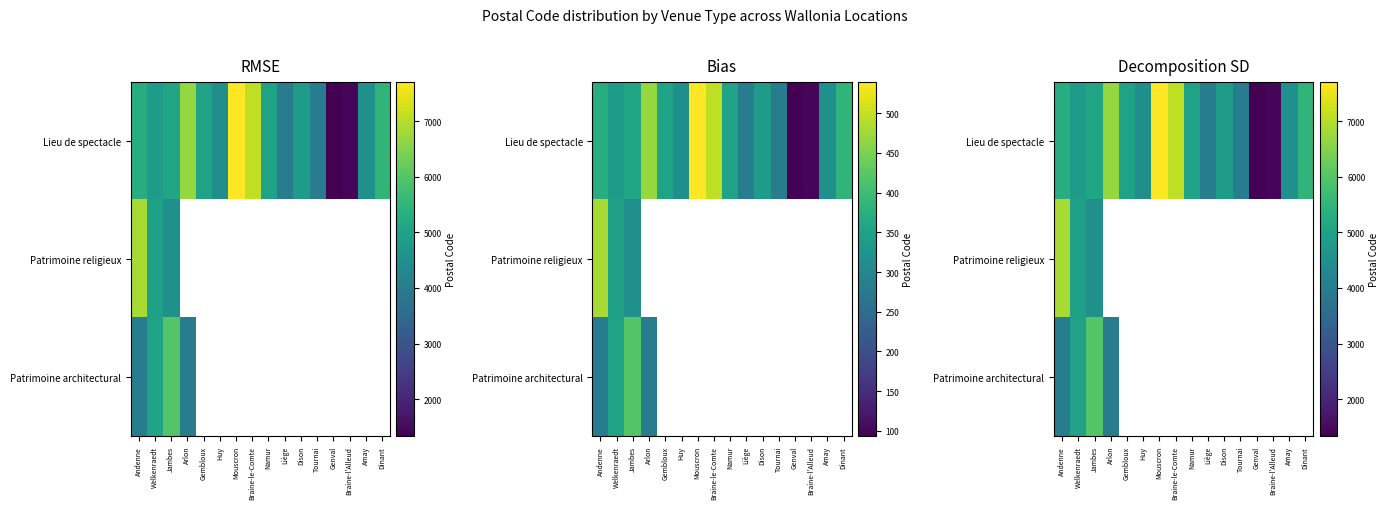

Is the value of Patrimoine religieux at Dinant greater than the value of Lieu de spectacle at Braine-le-Comte?

No